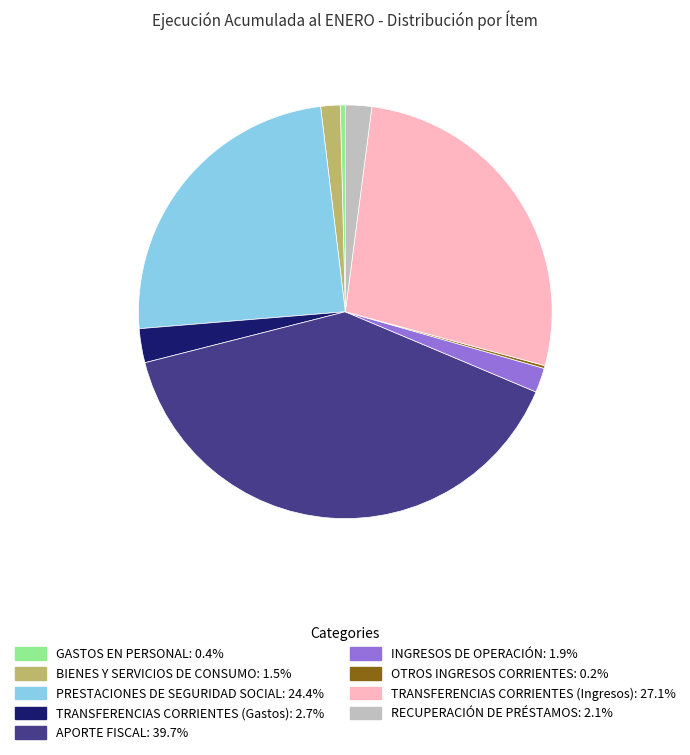

What is the ratio of the value at RECUPERACIÓN DE PRÉSTAMOS to the value at GASTOS EN PERSONAL?

5.2